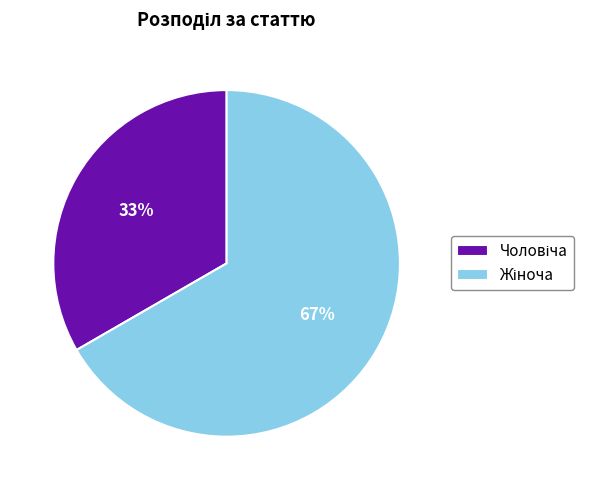

To the nearest percent, what is the average slice percentage?

50%